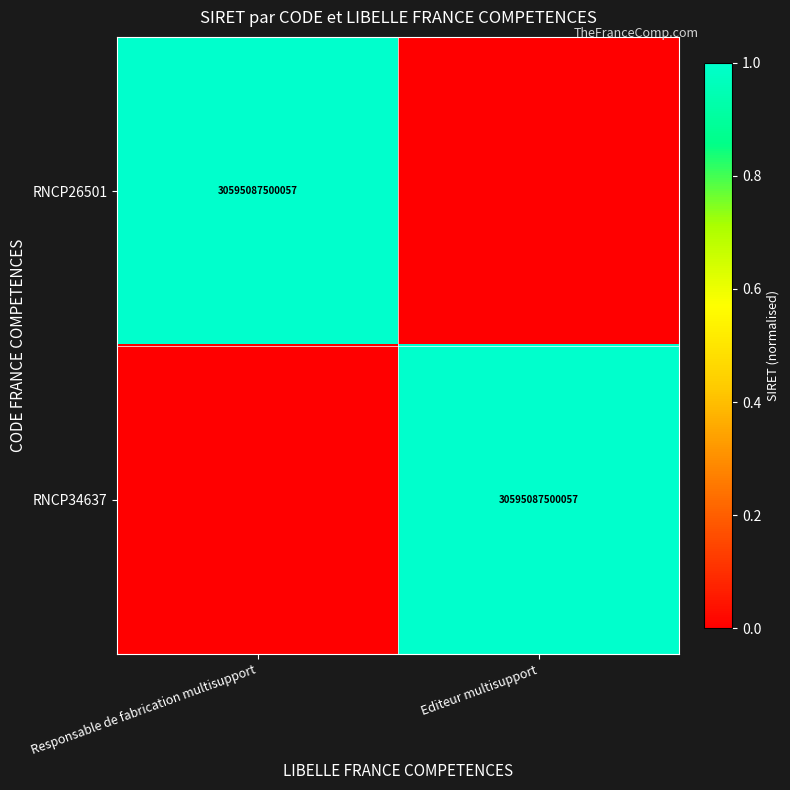

Between Editeur multisupport and Responsable de fabrication multisupport, which is larger?

Responsable de fabrication multisupport